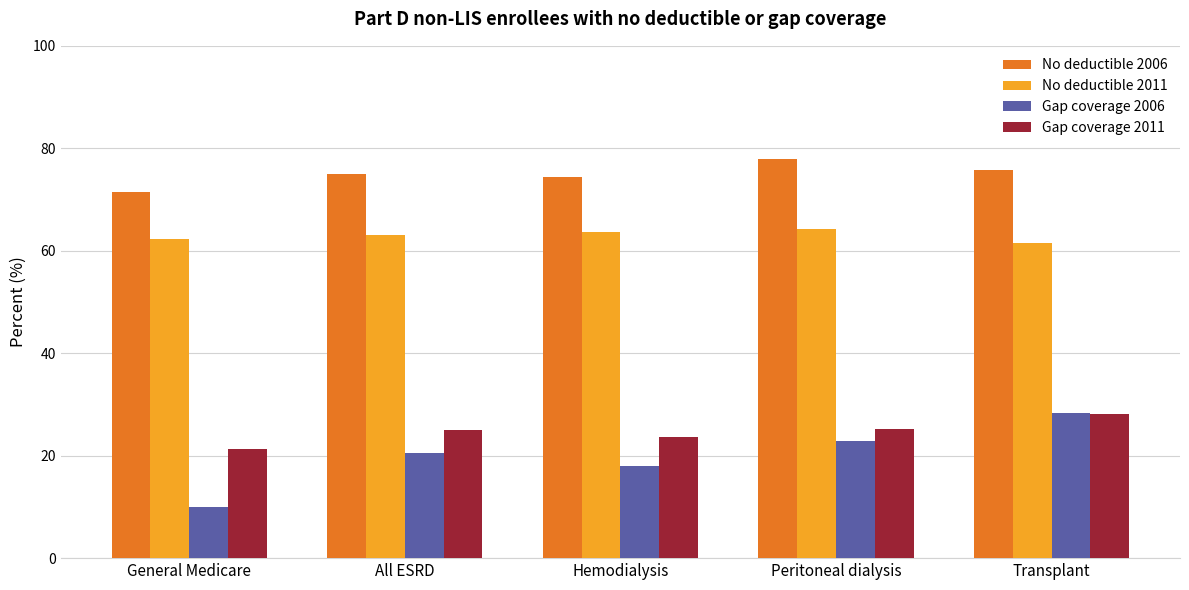

What are all the series names shown in the legend?

No deductible 2006, No deductible 2011, Gap coverage 2006, Gap coverage 2011